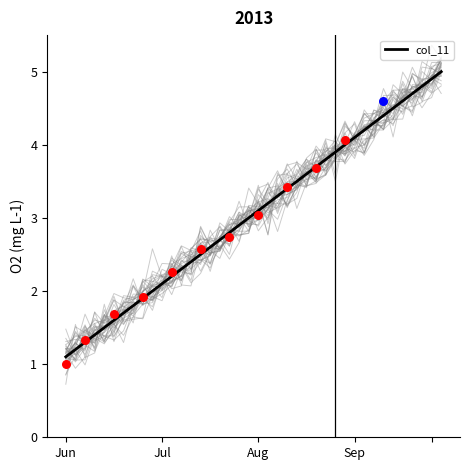

What is the maximum value for col_11?

5.0